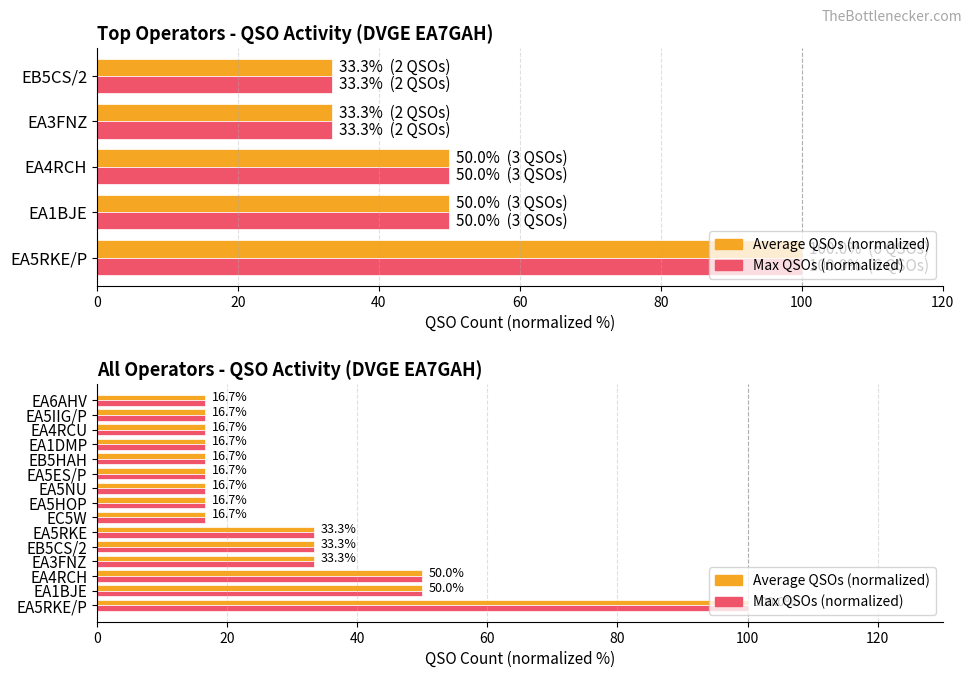

How many groups of bars are there?

15